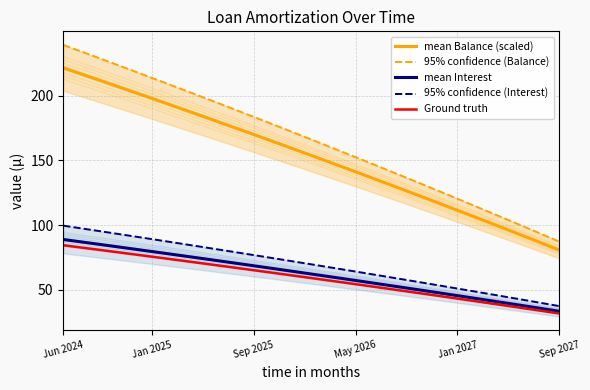

Between 6 and 36, which series saw the biggest shift?

95% confidence (Balance)